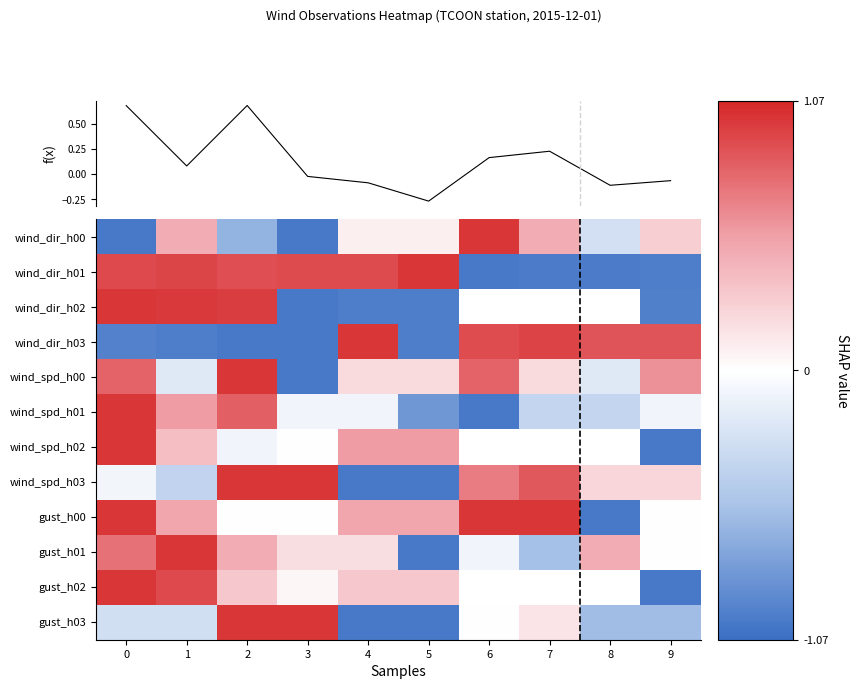

Rank the series by their maximum value, from highest to lowest.

wind_dir_h00, wind_dir_h01, wind_dir_h02, wind_dir_h03, wind_spd_h00, wind_spd_h01, wind_spd_h02, wind_spd_h03, gust_h00, gust_h01, gust_h02, gust_h03, f(x)